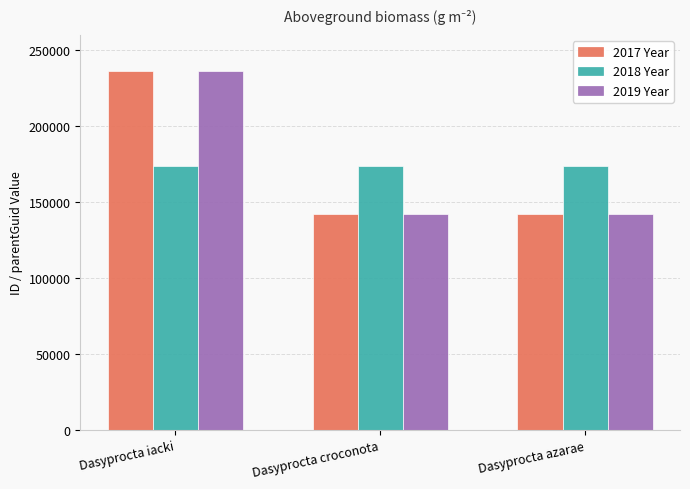

Where is 2017 Year nearest to the value 189270?

Dasyprocta croconota